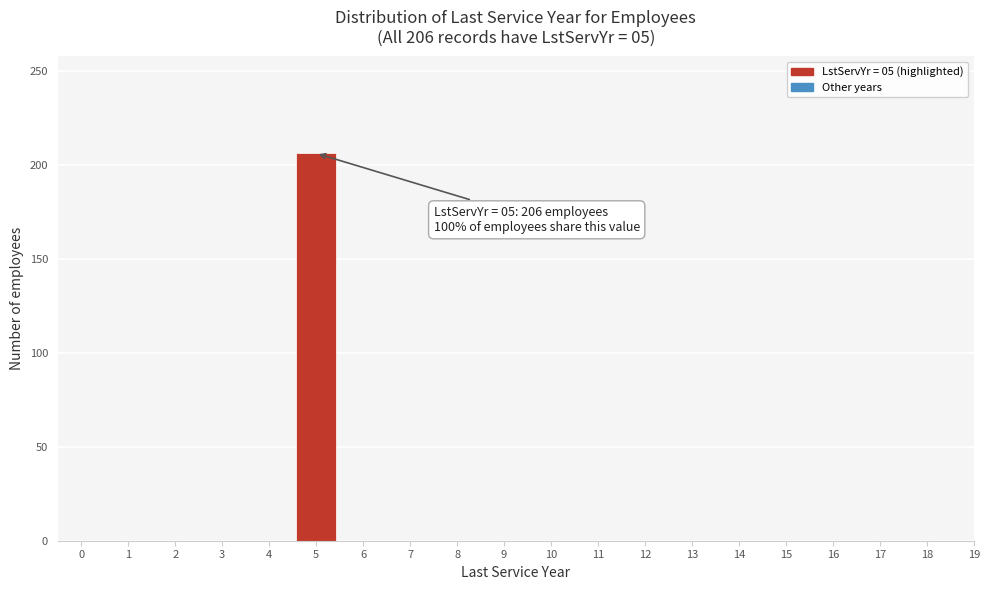

Reading right to left, list all the values displayed in this chart.

19=0	18=0	17=0	16=0	15=0	14=0	13=0	12=0	11=0	10=0	9=0	8=0	7=0	6=0	5=206	4=0	3=0	2=0	1=0	0=0